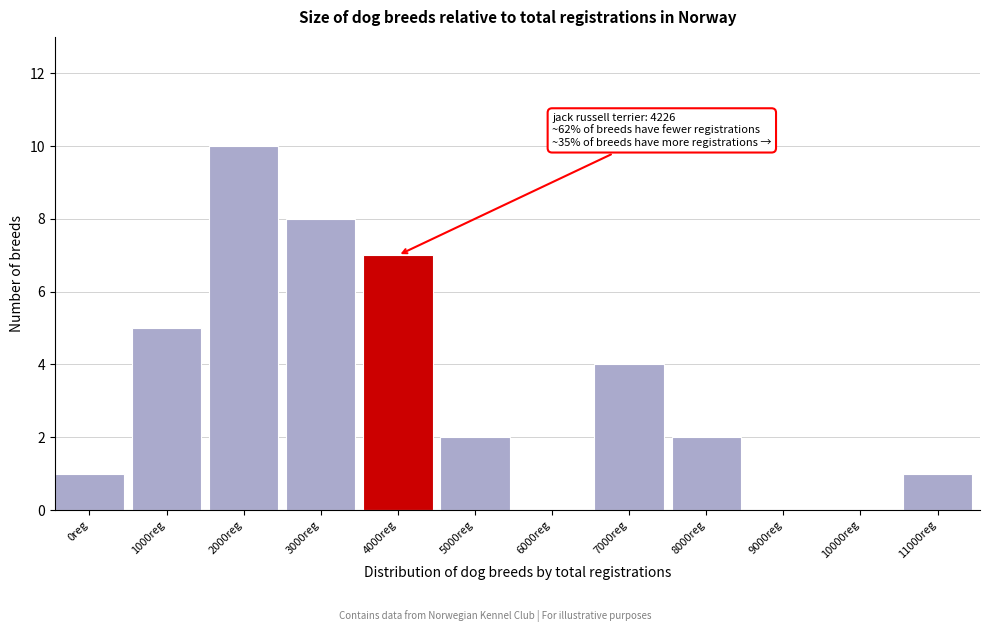

Reading right to left, list all the values displayed in this chart.

11000reg=1	10000reg=0	9000reg=0	8000reg=2	7000reg=4	6000reg=0	5000reg=2	4000reg=7	3000reg=8	2000reg=10	1000reg=5	0reg=1